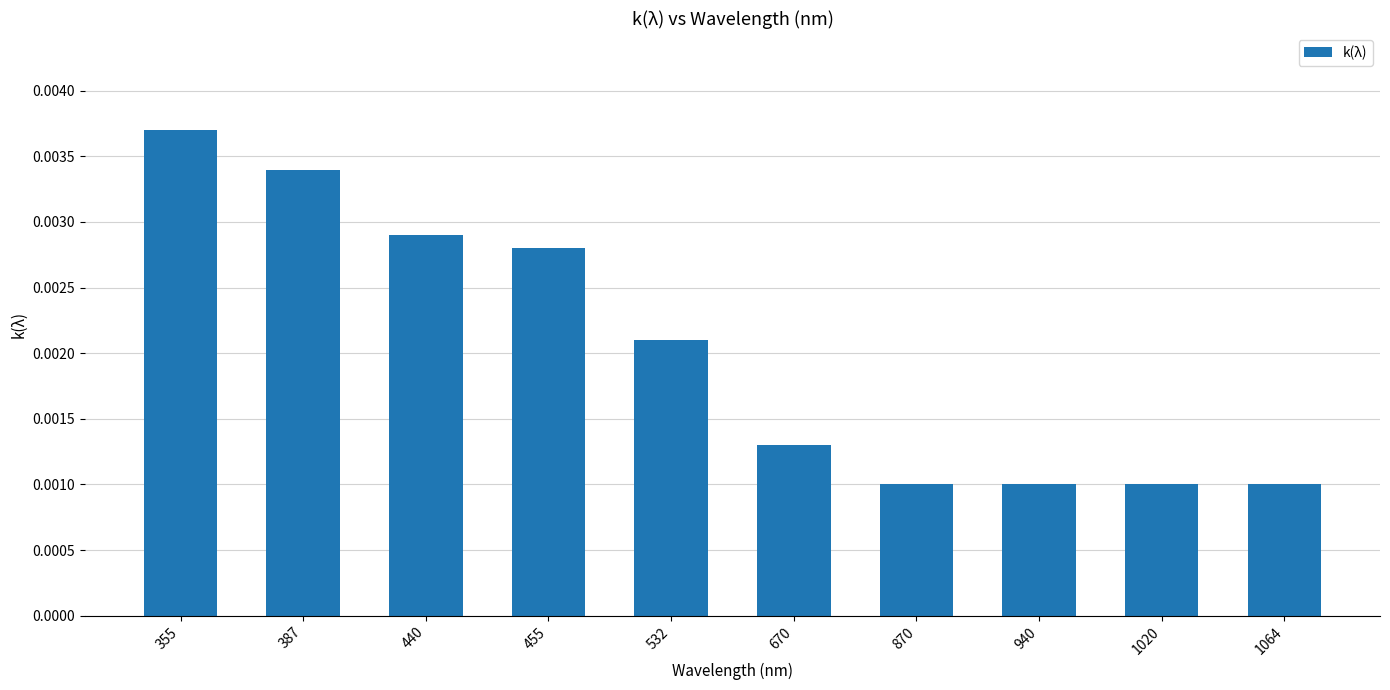

Which has a higher value, 440 or 870?

440